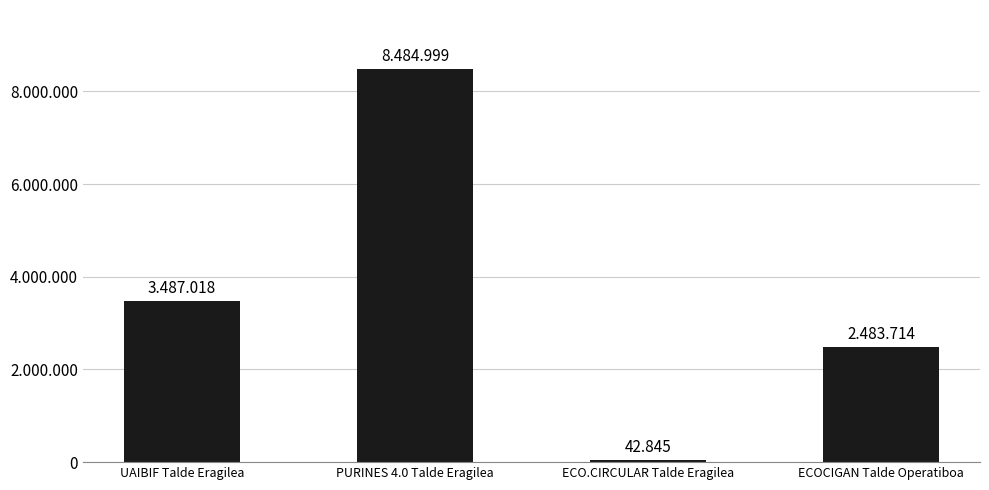

True or false: the data shows 1804526 at UAIBIF Talde Eragilea.

False